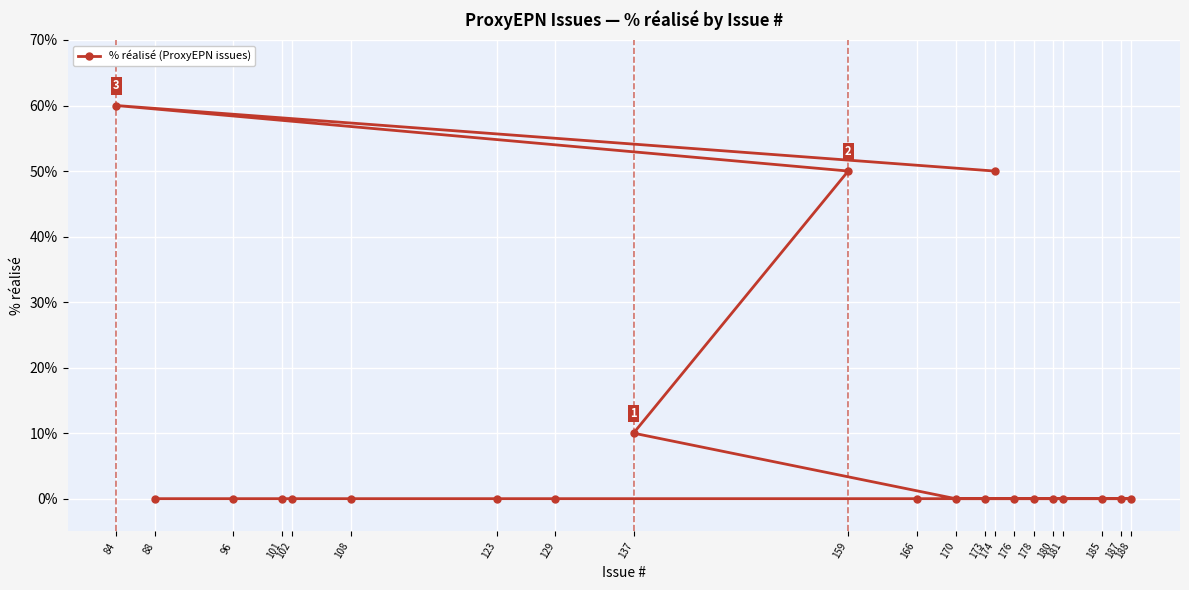

What is the change in value from 159 to 176?

-50